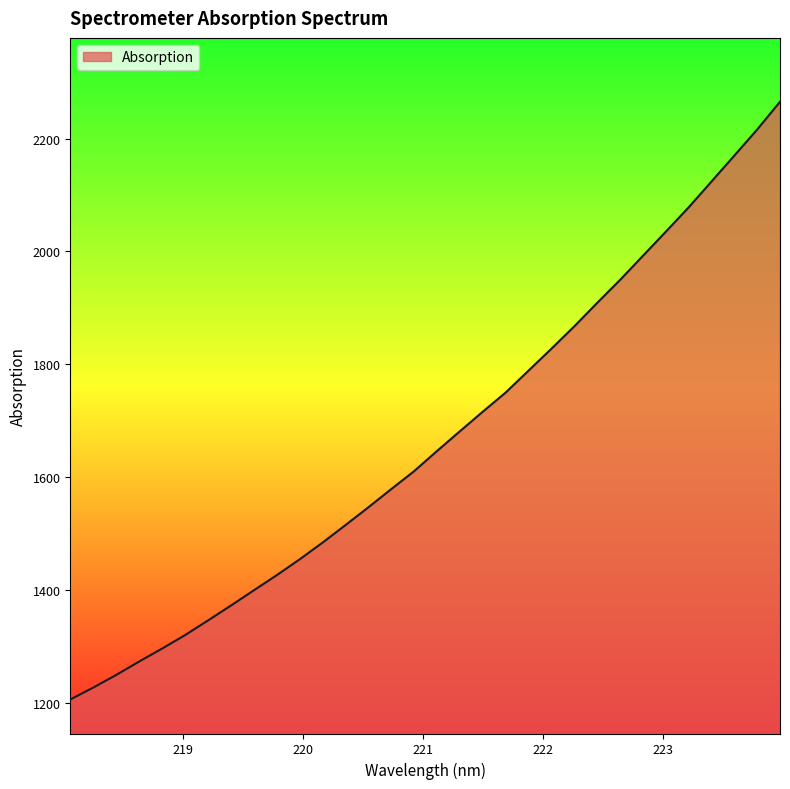

How many lines are shown in the chart?

1